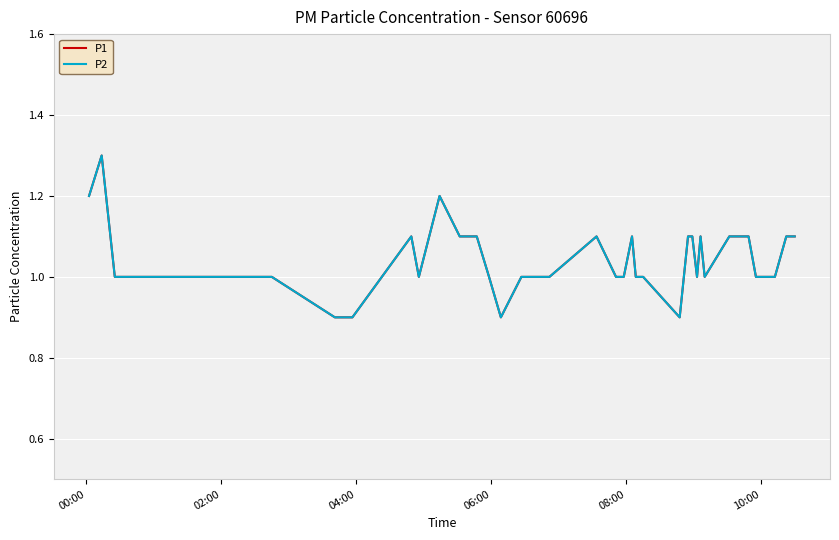

True or false: P1 and P2 cross at least once.

False